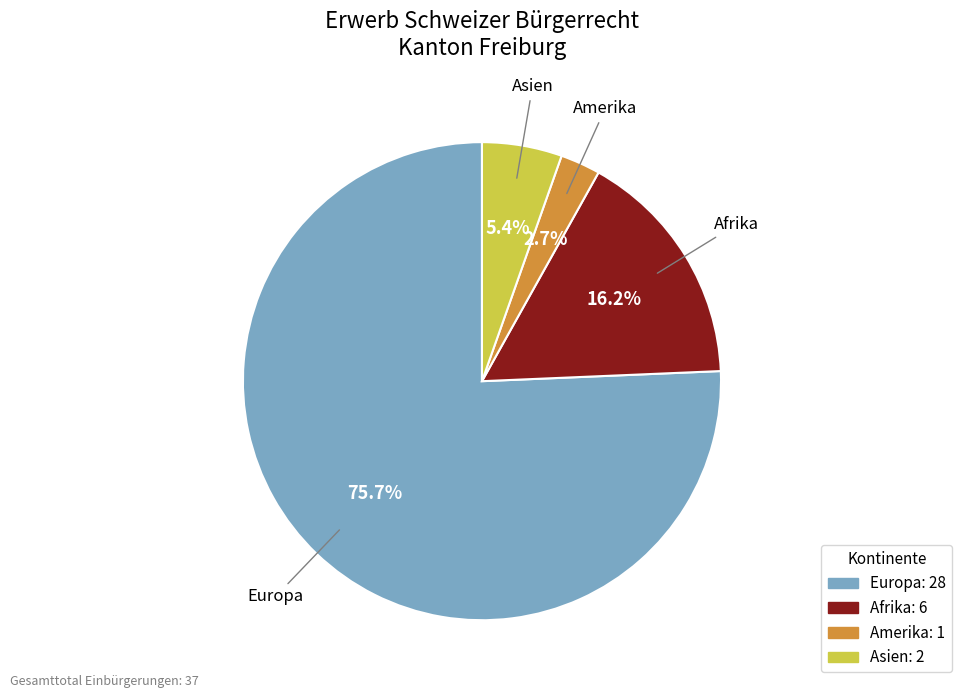

Is there any slice that represents more than half of the pie?

Yes